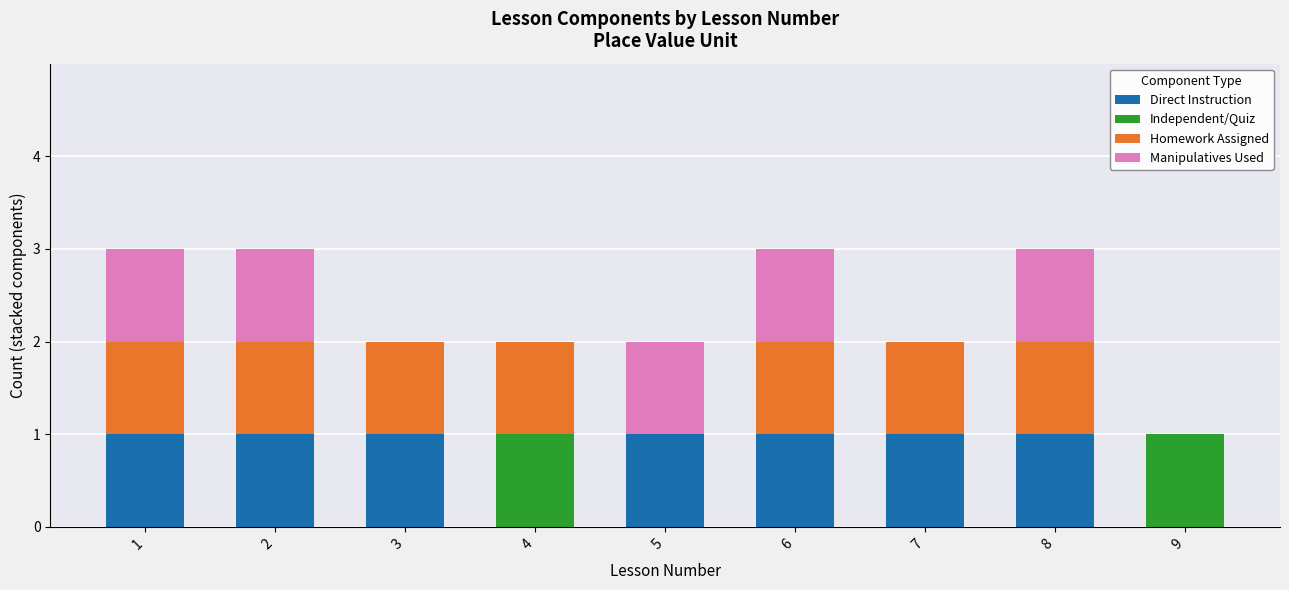

What is the total value across all series at 6?

3